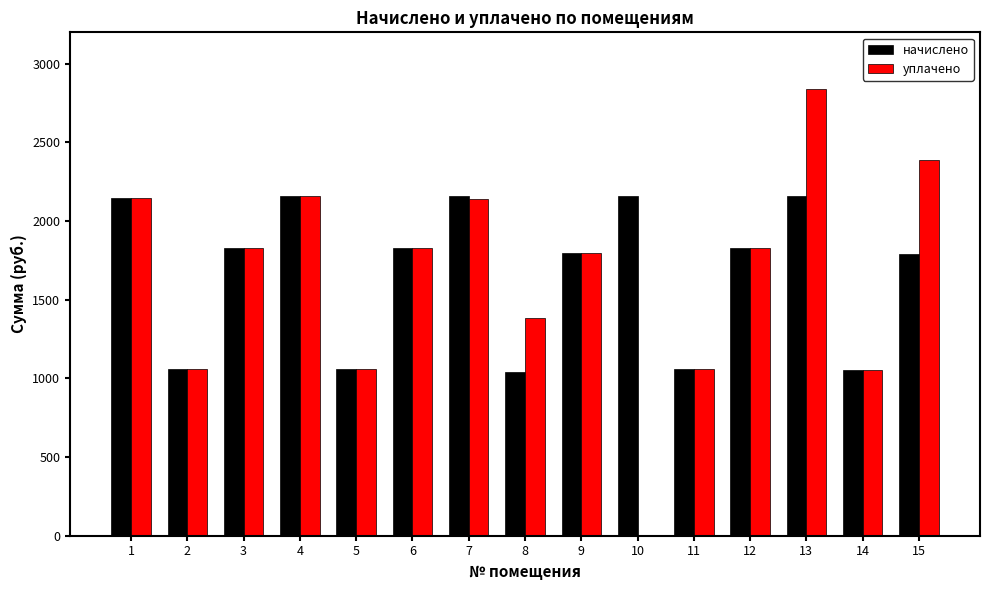

What is the sum of the начислено values at 14 and 3?

2879.6